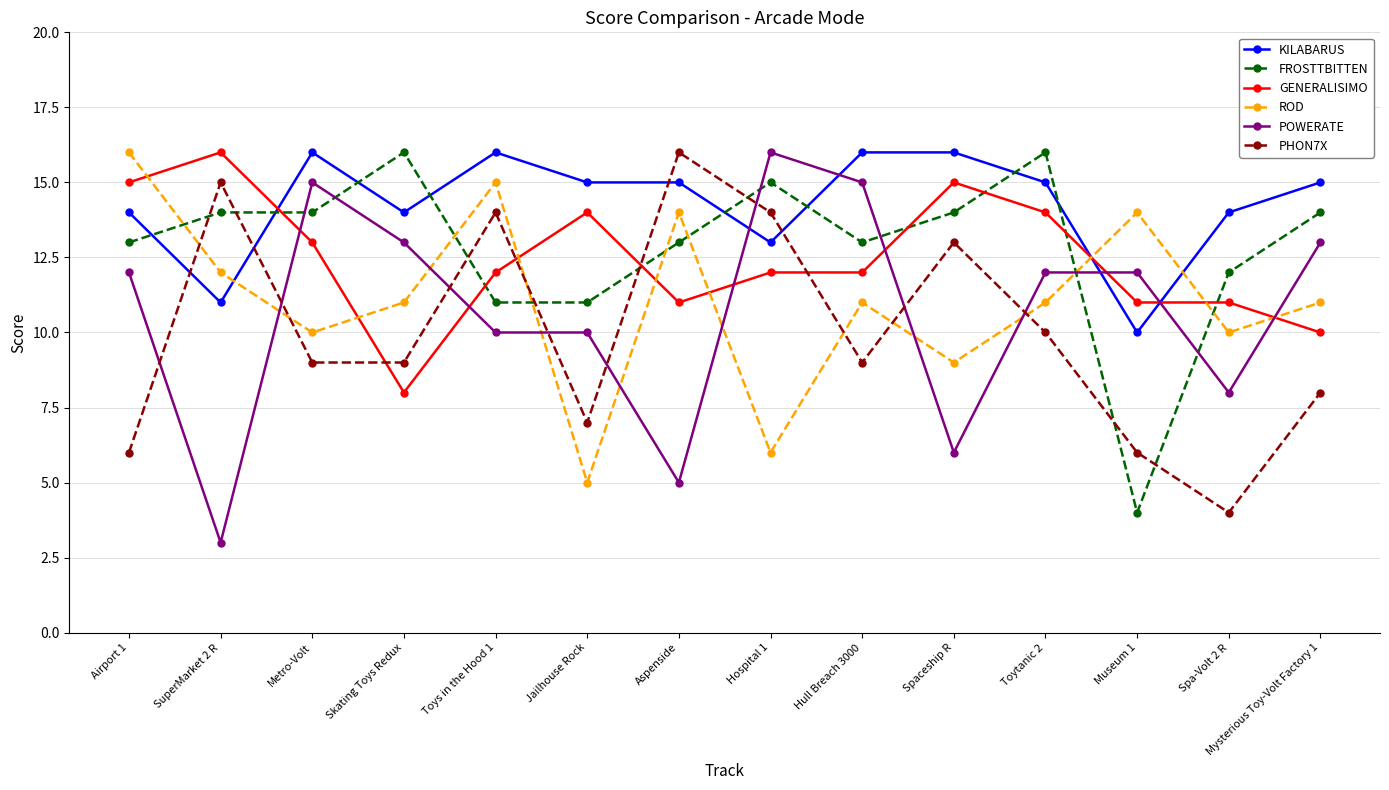

Rank the series at Airport 1 from lowest to highest value.

PHON7X, POWERATE, FROSTTBITTEN, KILABARUS, GENERALISIMO, ROD